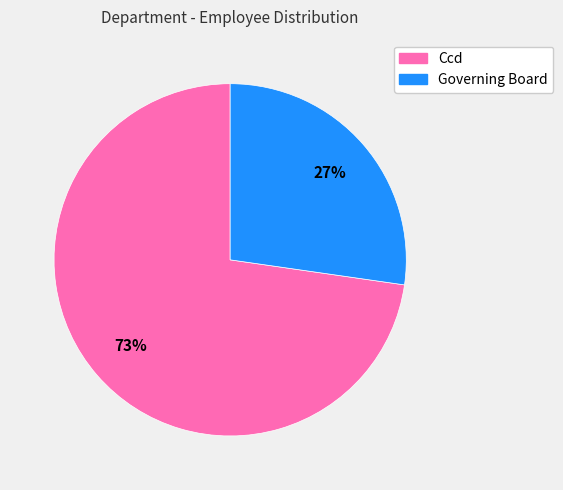

What is the smallest slice in the pie chart?

Governing Board